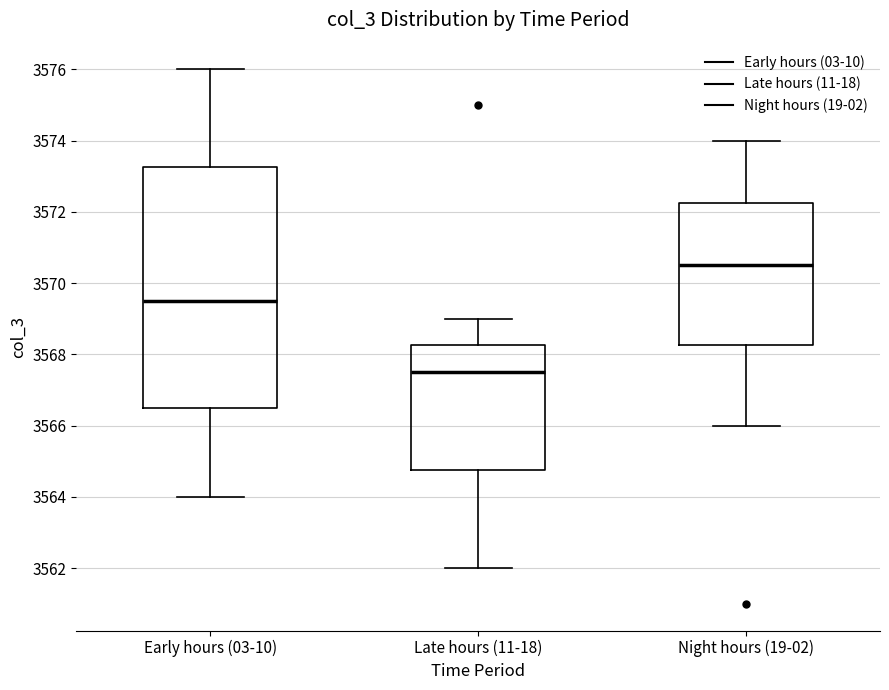

Reading left to right, read every box against the y-axis: the position of its median line, the range the box covers, and the ends of its whiskers. The values are not printed on the chart, so give them approximately, as read against the axis.

Early hours (03-10): median 3569.6, box 3566.6 to 3573.2, whiskers 3564.0 to 3576.0
Late hours (11-18): median 3567.6, box 3564.8 to 3568.2, whiskers 3562.0 to 3569.0
Night hours (19-02): median 3570.6, box 3568.2 to 3572.2, whiskers 3566.0 to 3574.0